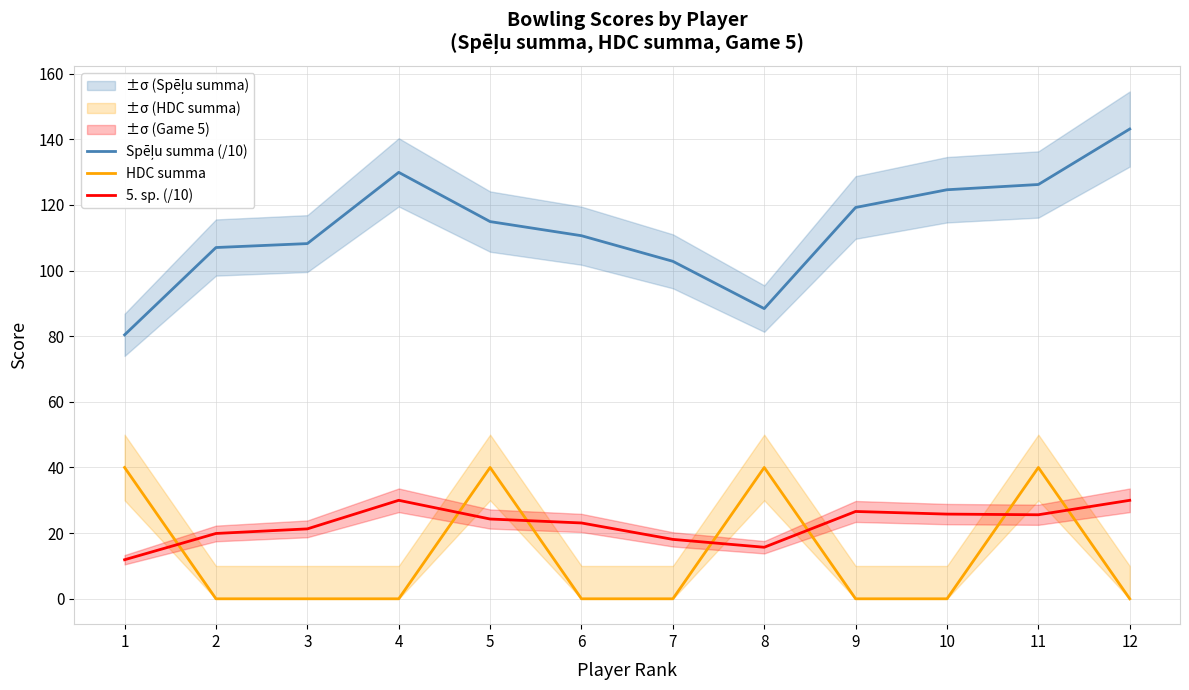

Reading left to right, list all the values displayed in this chart.

Spēļu summa (/10): 80.4	107.0	108.2	129.9	114.9	110.6	102.8	88.4	119.2	124.6	126.2	143.1
HDC summa: 40.0	0.0	0.0	0.0	40.0	0.0	0.0	40.0	0.0	0.0	40.0	0.0
5. sp. (/10): 11.9	19.9	21.3	30.0	24.3	23.1	18.1	15.7	26.6	25.8	25.6	30.0